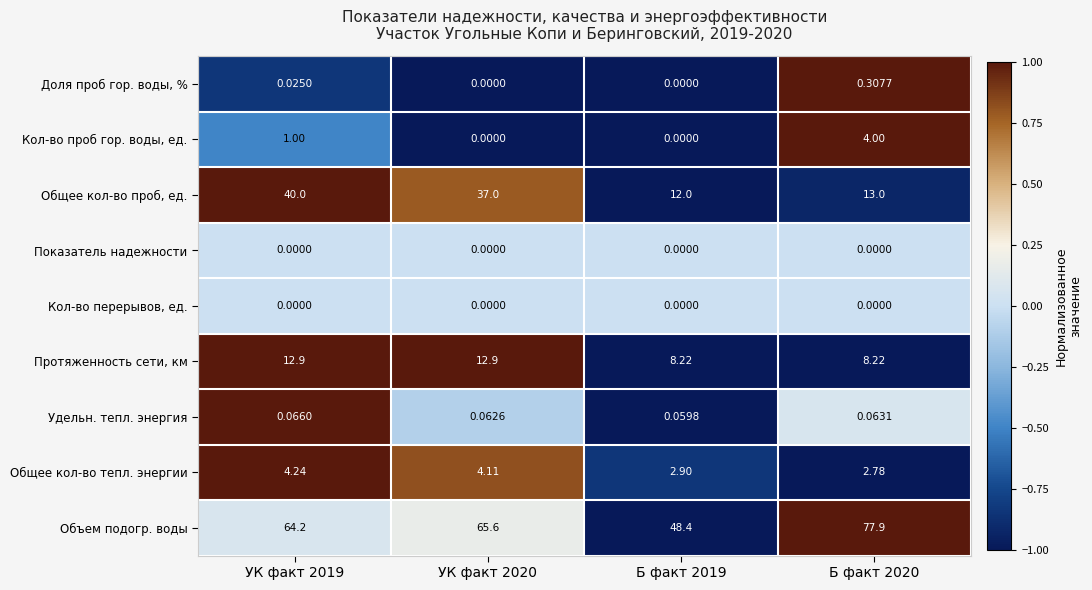

Is the value of Кол-во перерывов, ед. at Б факт 2020 greater than the value of Объем подогр. воды at Б факт 2020?

No